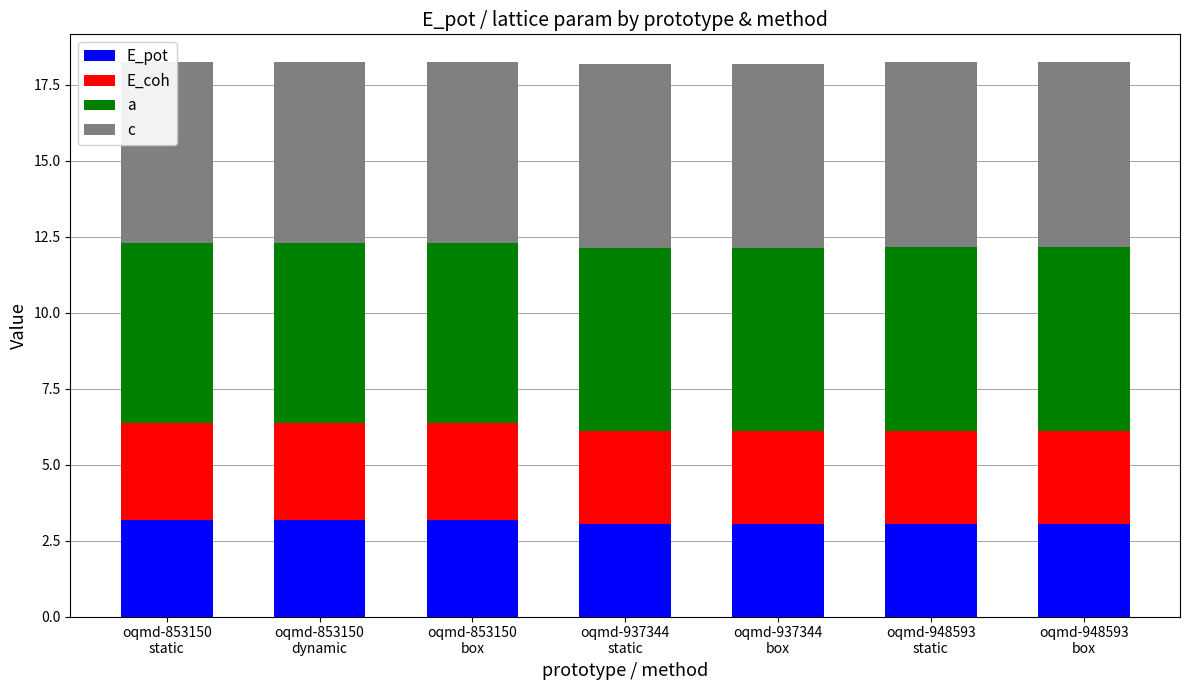

What are all the series names shown in the legend?

E_pot, E_coh, a, c